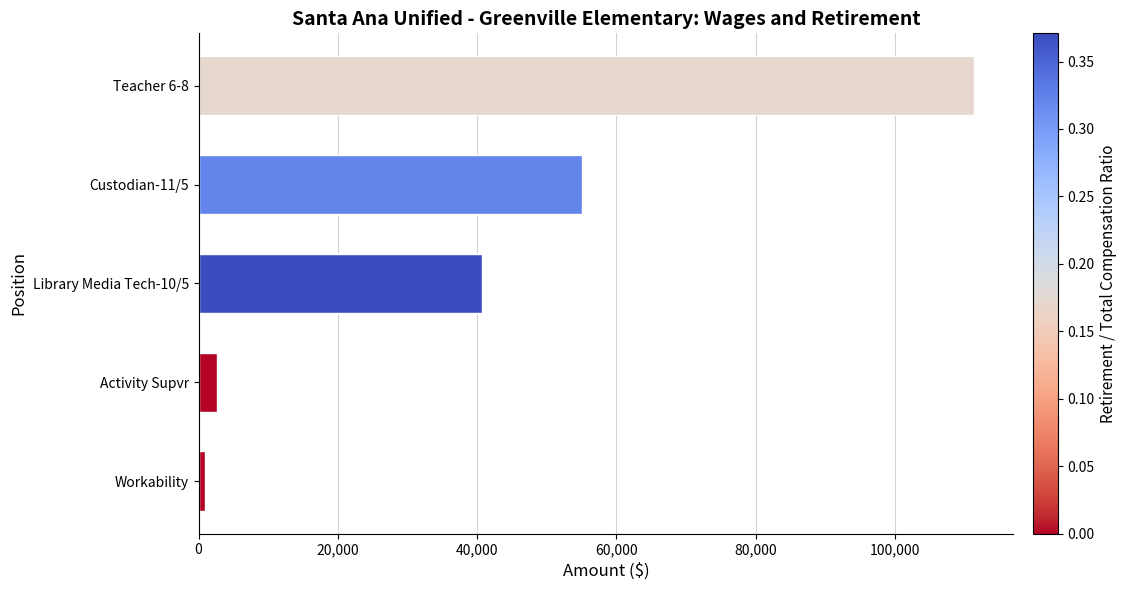

The value at Library Media Tech-10/5 is 56863. True or false?

False